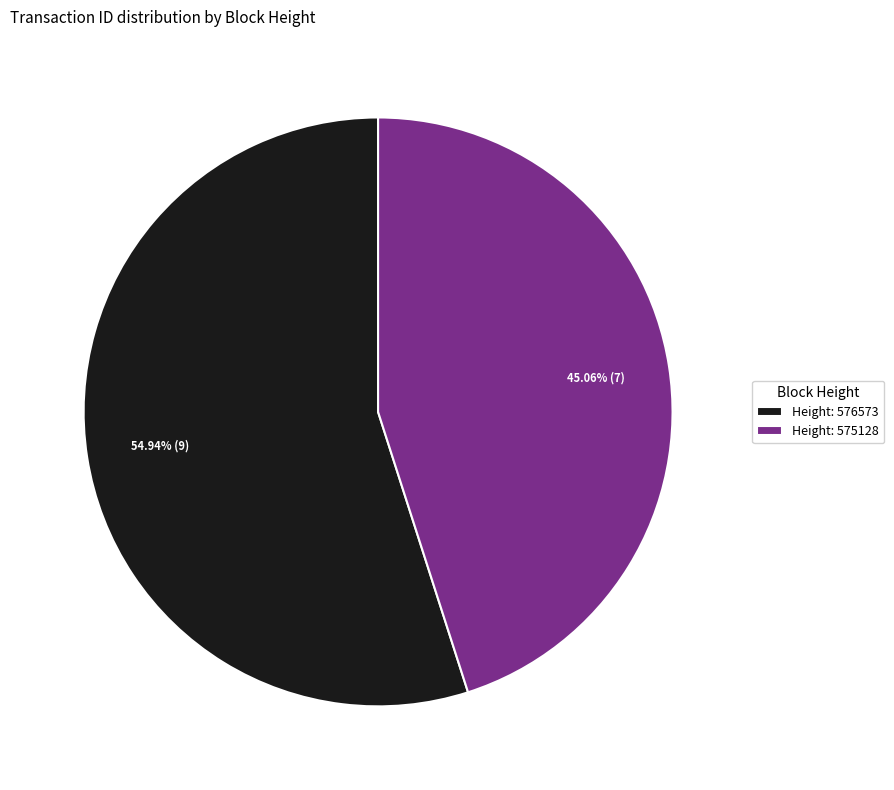

How many slices are in this pie chart?

2